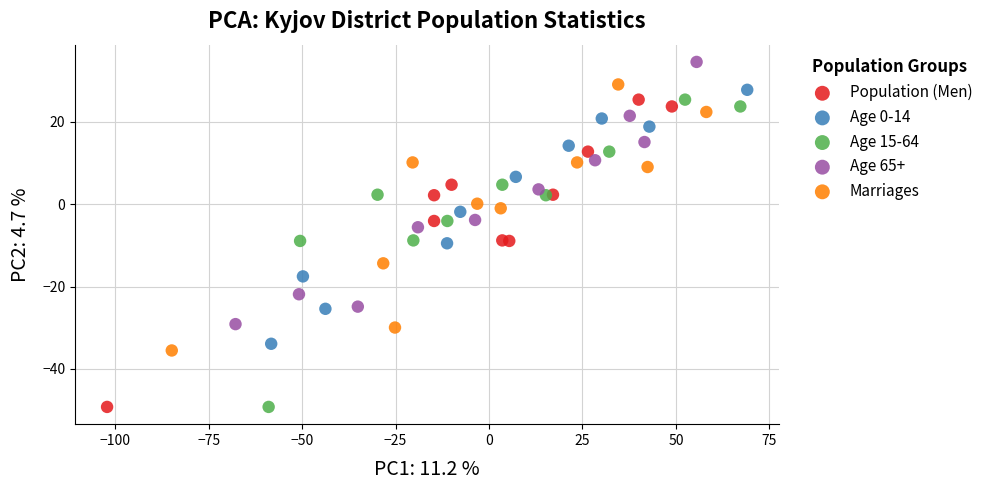

Which series contains the highest Y value?

Age 65+